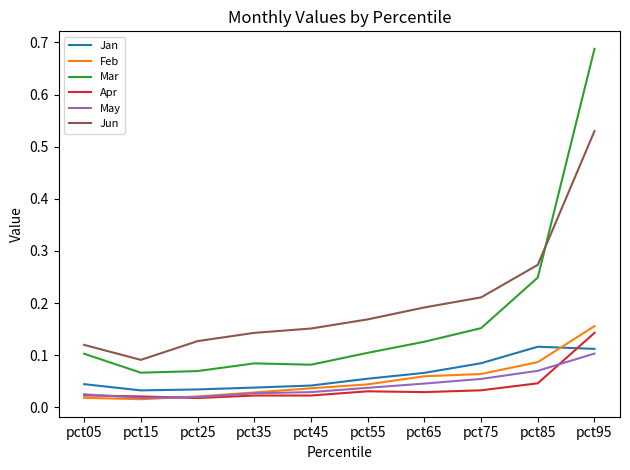

Between pct25 and pct75, which series saw the biggest shift?

Jun